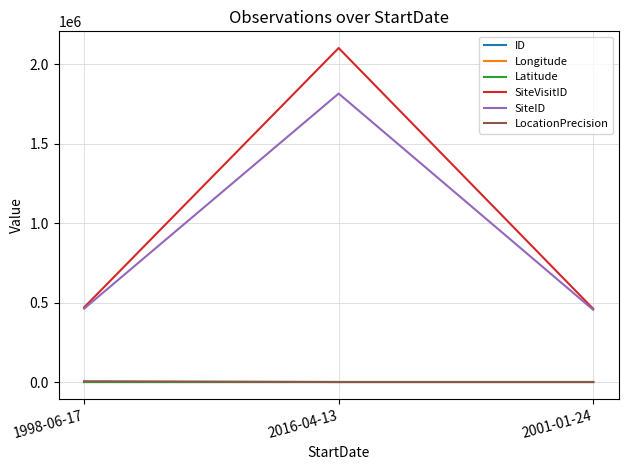

What is the sum of the ID values at 2001-01-24 and 2016-04-13?

3.0